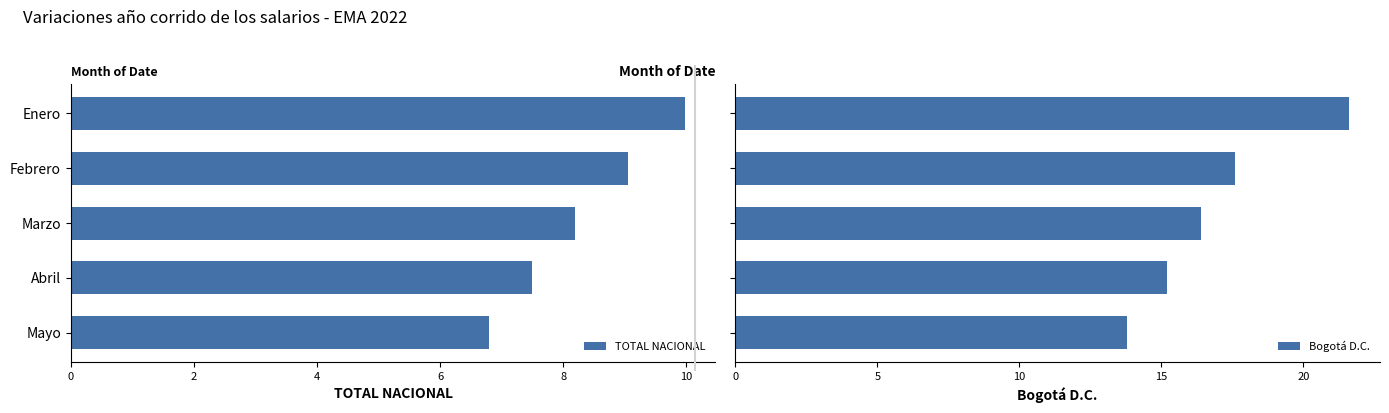

The TOTAL NACIONAL series shows 10.0 at Enero. True or false?

True